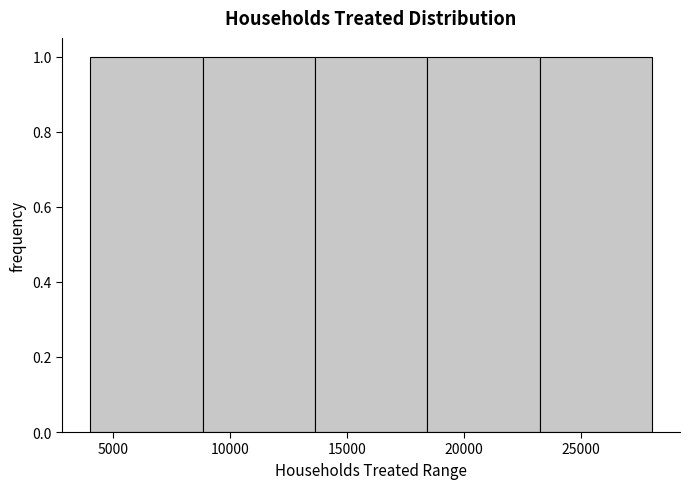

Reading left to right, list every bar in this chart as the range it spans on the x-axis followed by its height. Neither the bar edges nor the heights are printed on the chart, so give them approximately, as read against the axes.

4000 to 9000: 1
9000 to 13500: 1
13500 to 18500: 1
18500 to 23000: 1
23000 to 28000: 1